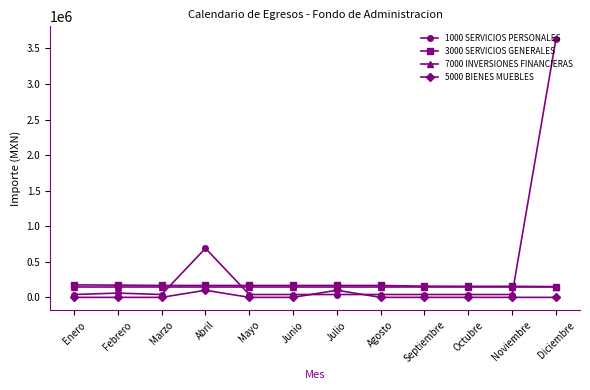

Which series has the widest spread of values?

1000 SERVICIOS PERSONALES